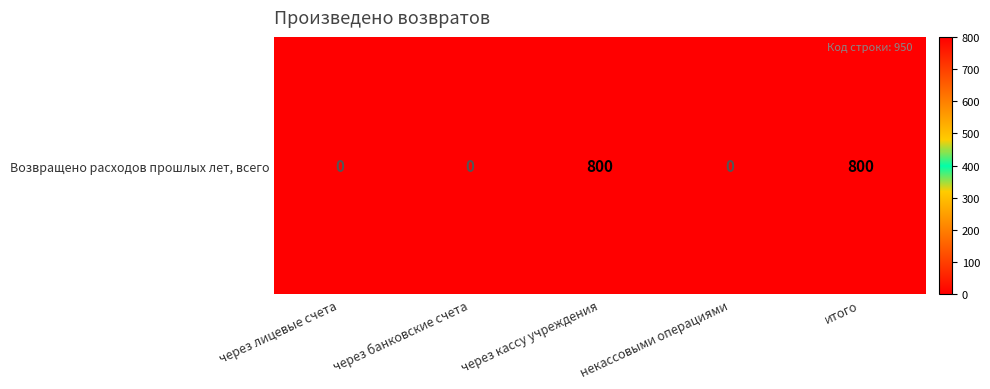

Reading left to right, transcribe all the data shown in this chart.

через лицевые счета=0	через банковские счета=0	через кассу учреждения=800	некассовыми операциями=0	итого=800